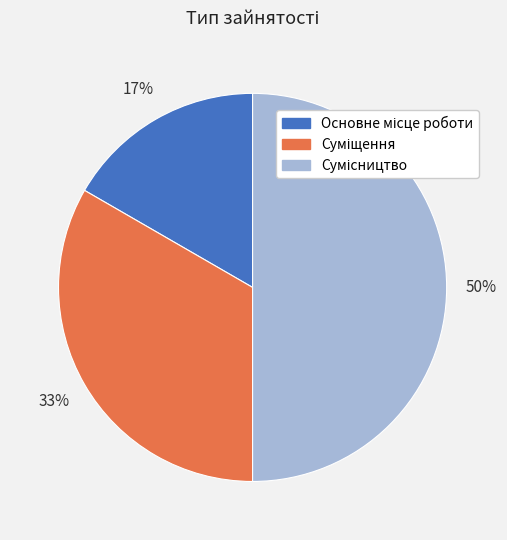

To the nearest percent, what is the average slice percentage?

33%